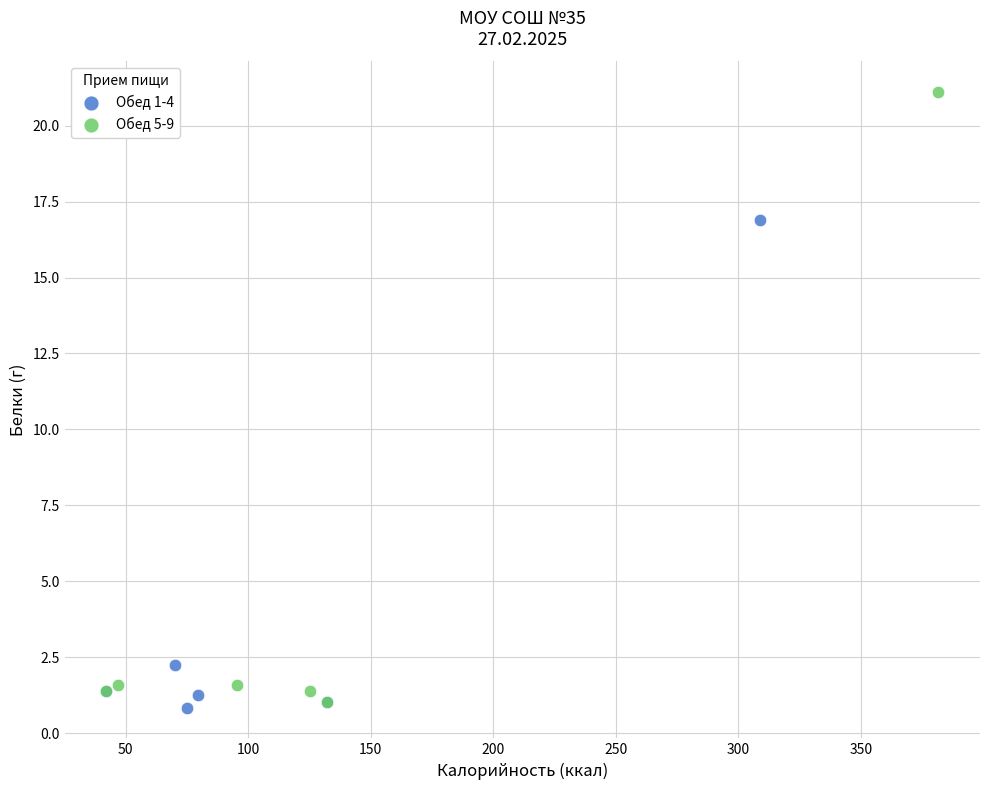

Which series reaches the maximum Y coordinate?

Обед 5-9